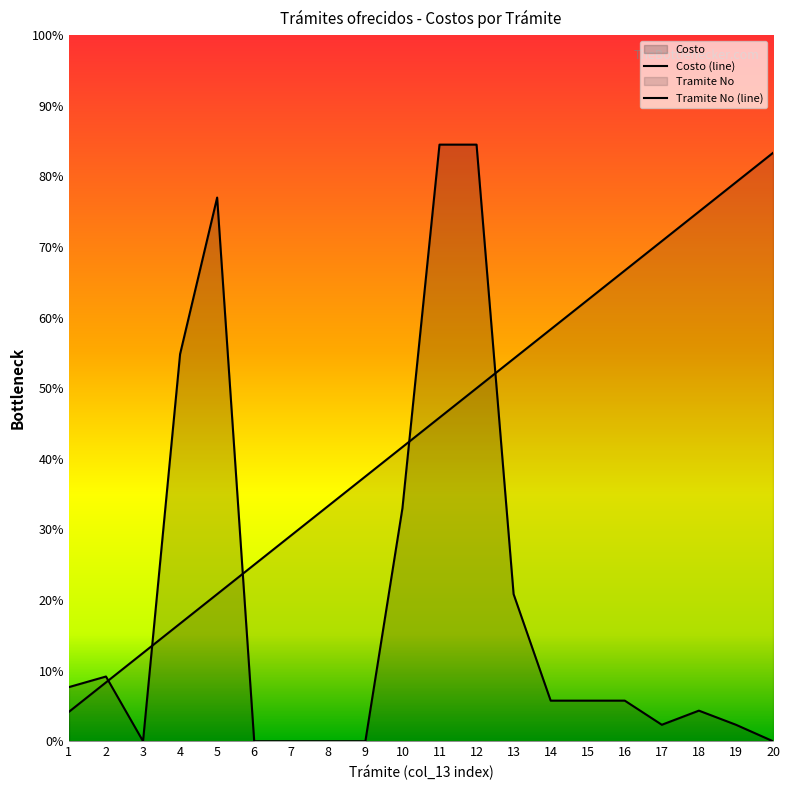

At 11, list the series in order from smallest to largest.

Tramite No (line), Costo (line)